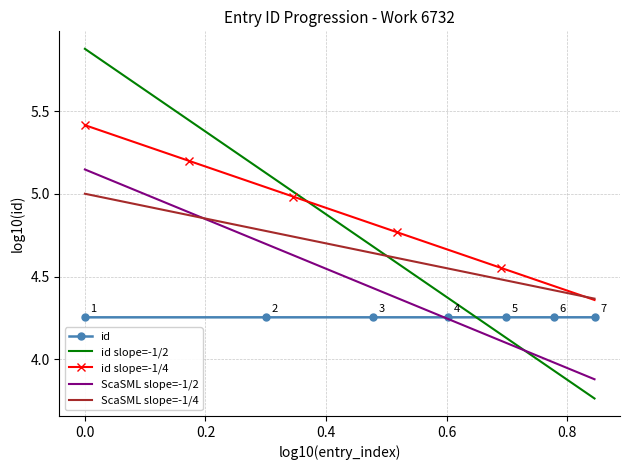

What is the value of the 6th point from the left?

4.3